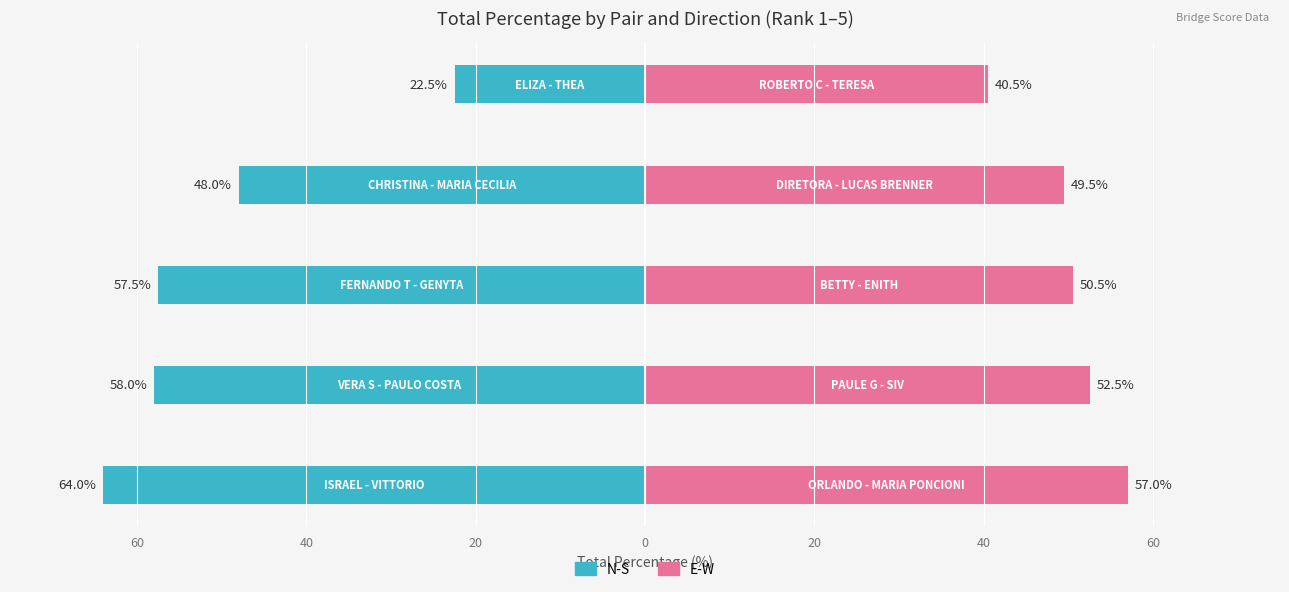

List the series in order of their overall mean, lowest first.

N-S, E-W